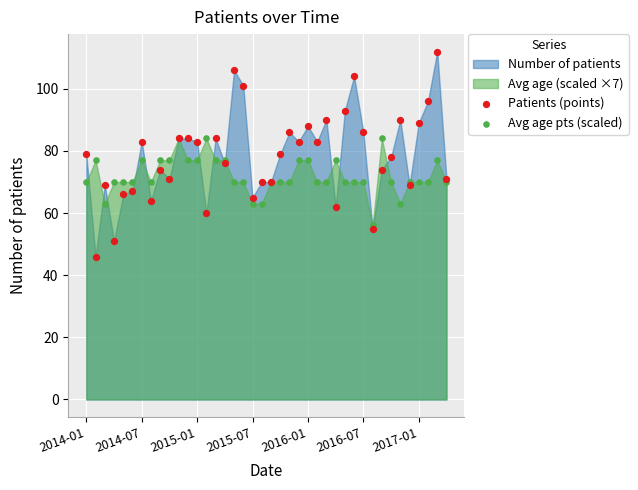

Which series contains the highest Y value?

Patients (points)